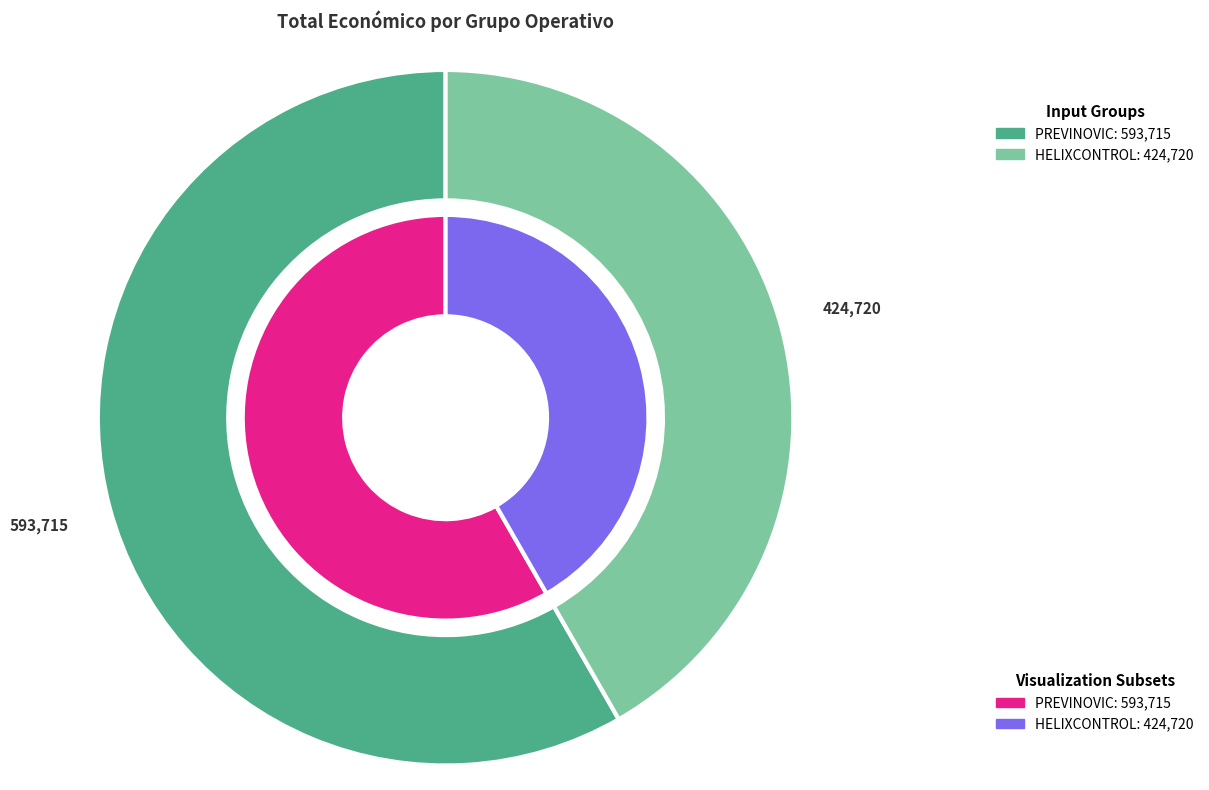

Which category has the biggest portion of the pie?

PREVINOVIC